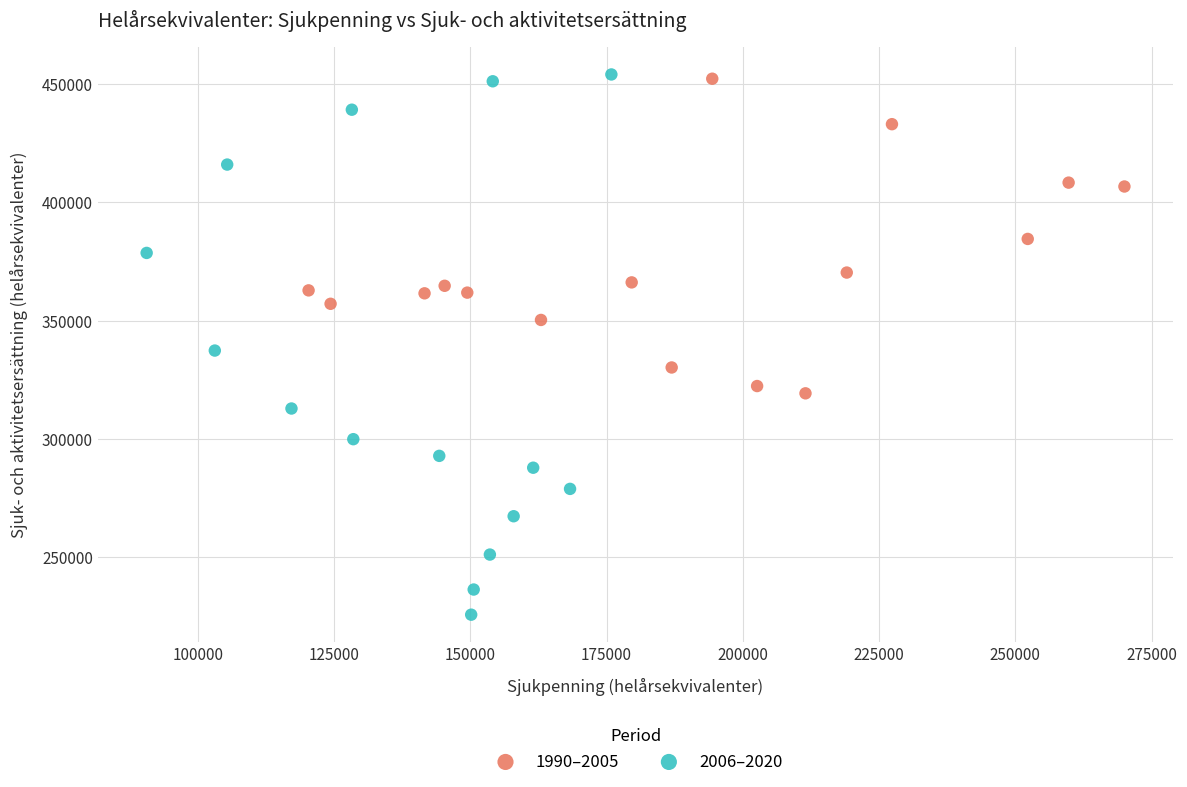

Which series has the widest spread of Y values?

2006–2020